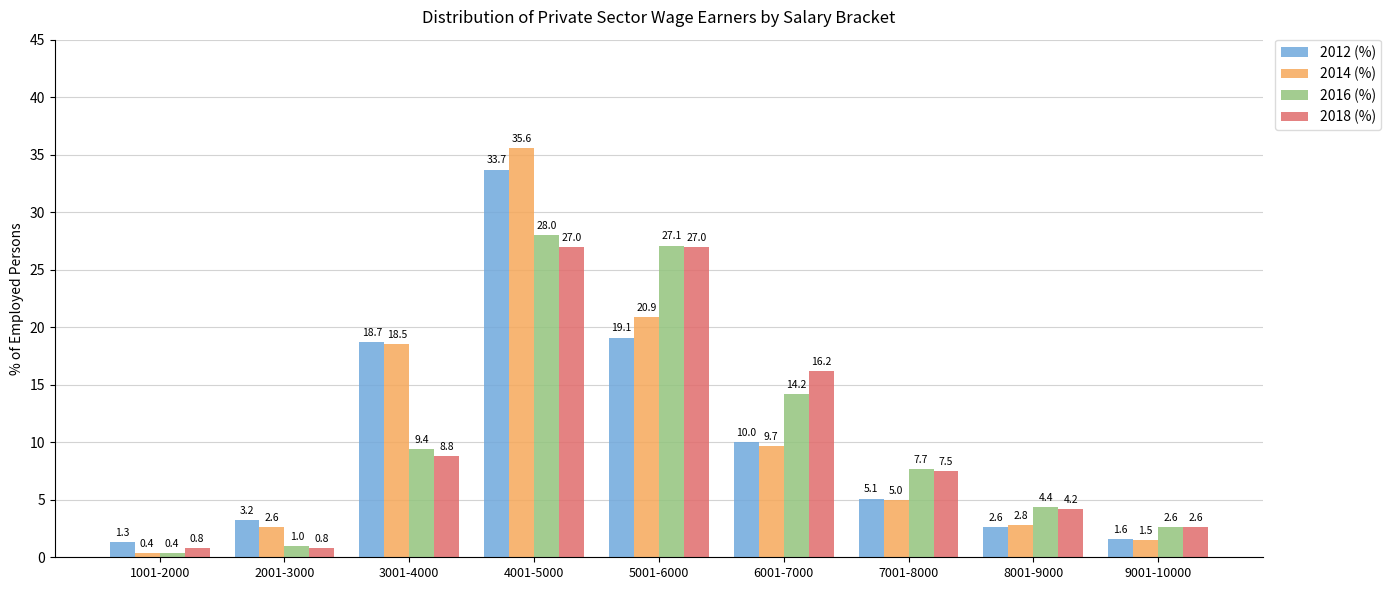

Which series has the largest range (max minus min)?

2014 (%)